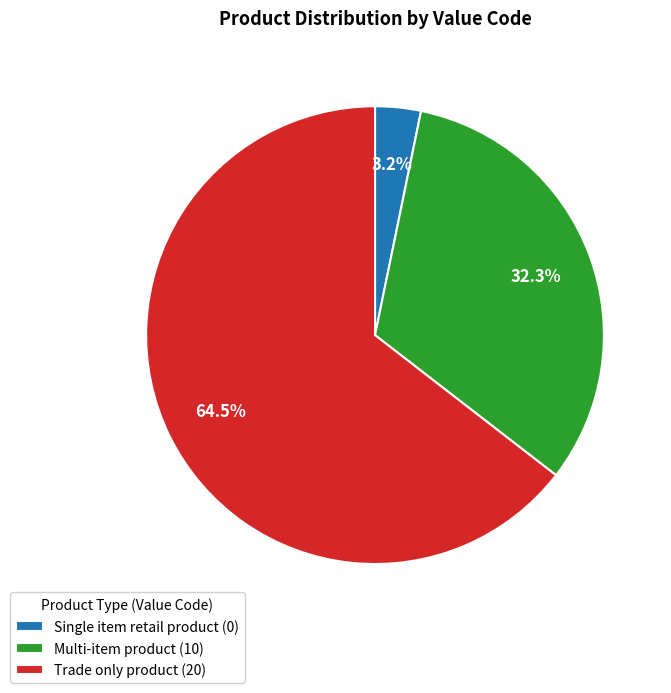

Which category has the smallest portion of the pie?

Single item retail product